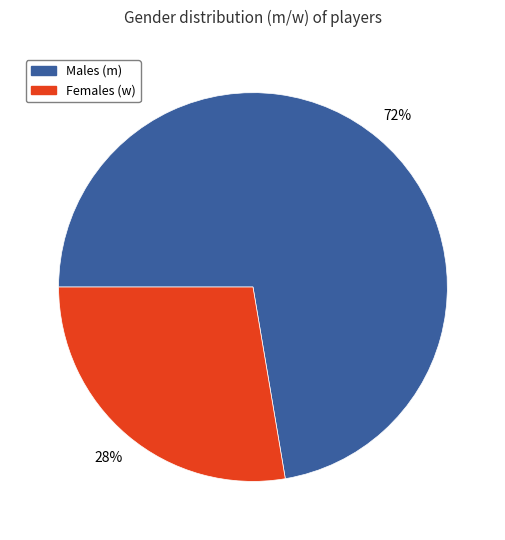

To the nearest percent, what is the average slice percentage?

50%